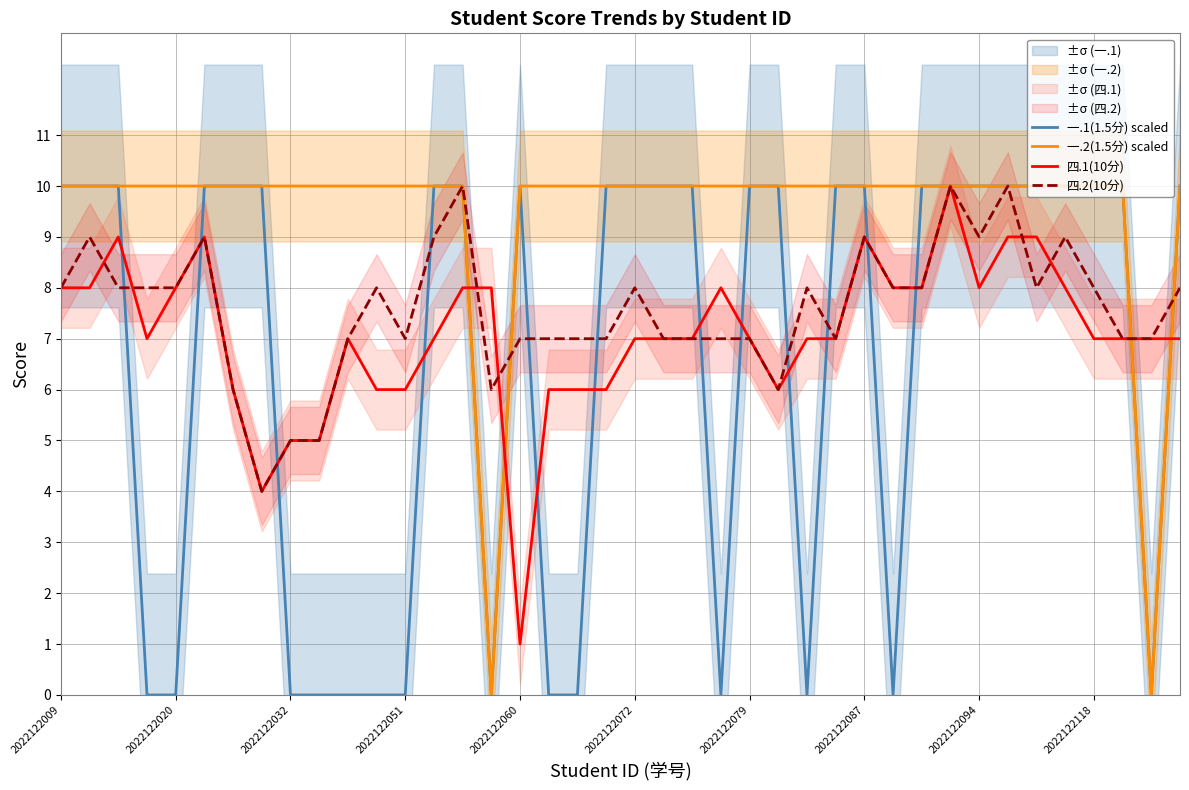

What is the maximum value for 一.2(1.5分) scaled?

10